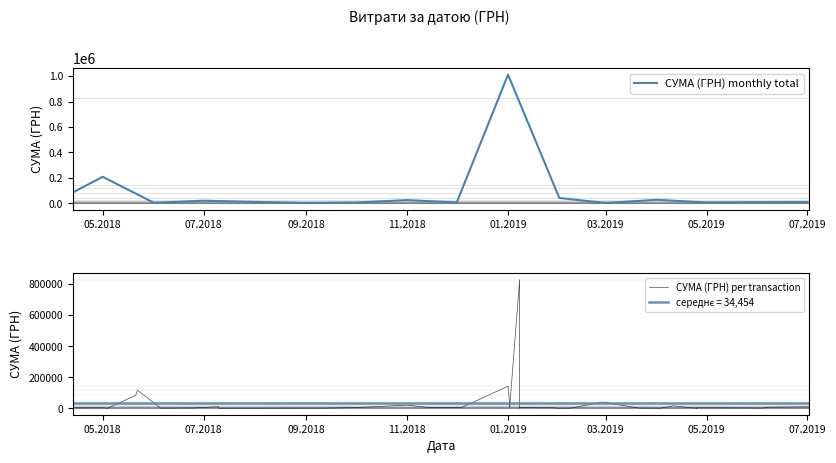

What is the change in value from 03.06.2019 to 10.05.2019?

+2406.0